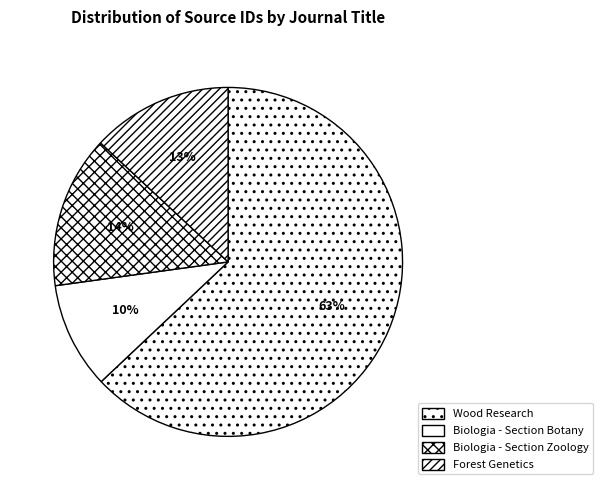

True or false: Biologia - Section Botany accounts for 10% of the total.

True